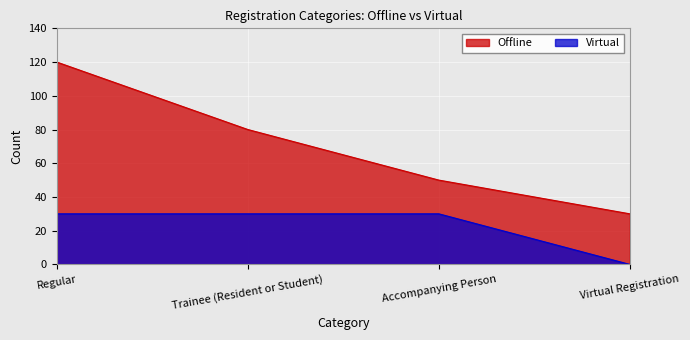

What is the total value across all series at Virtual Registration?

30